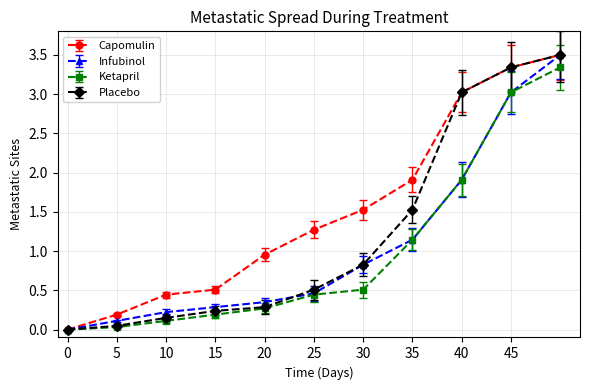

True or false: Capomulin has more than 1 interior local peaks.

False